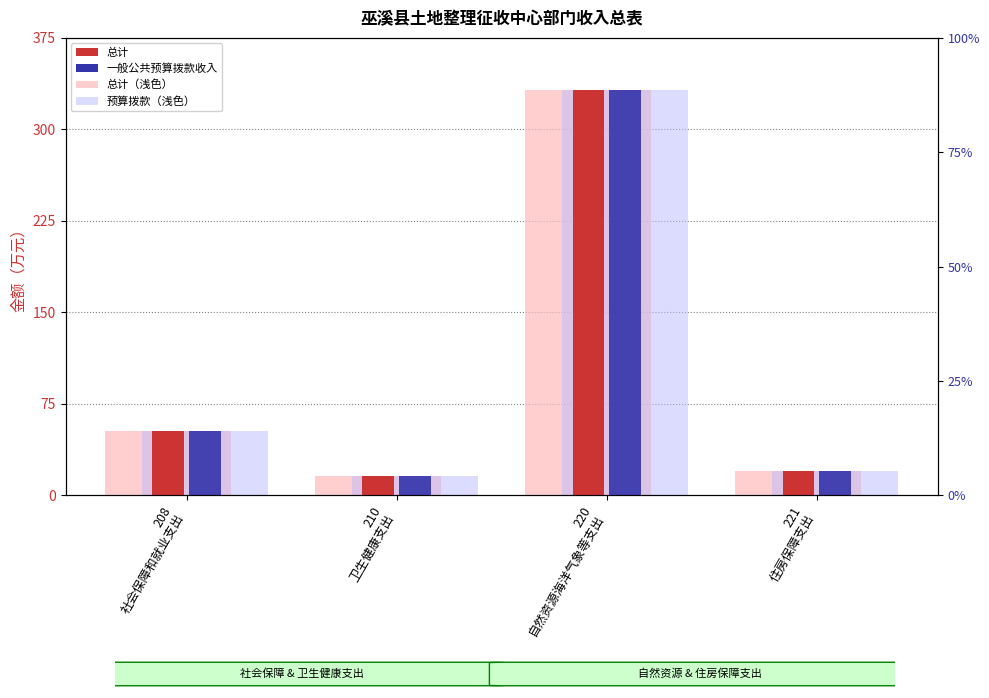

Which series has the largest range (max minus min)?

总计（万元）